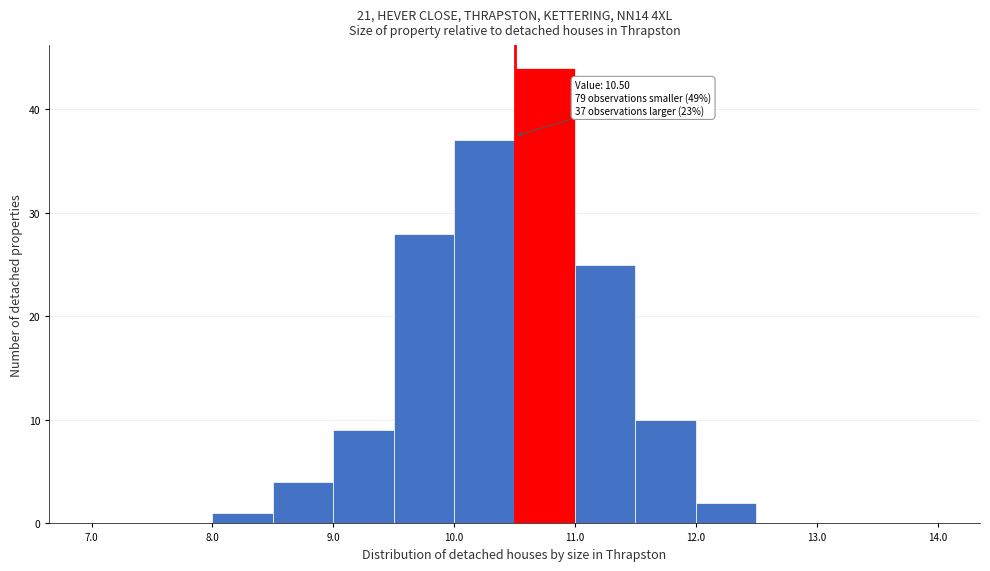

Which range on the x-axis has the tallest bar?

10.5 to 11.0